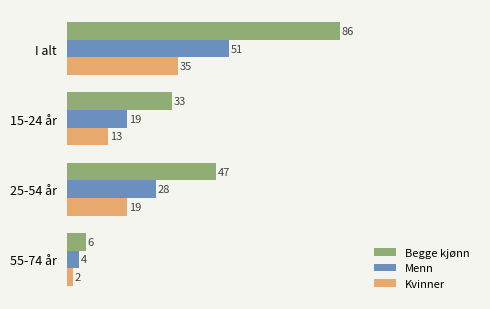

What is the lowest value of the Begge kjønn series?

6